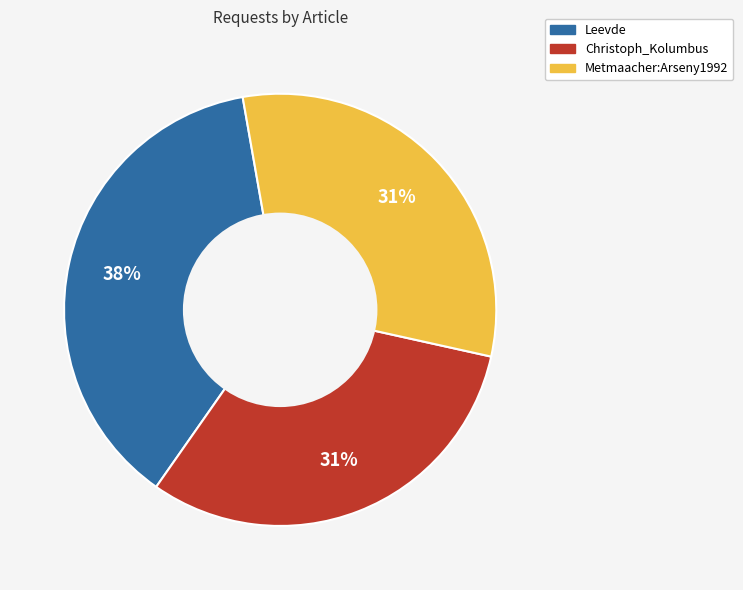

Combined, do Christoph_Kolumbus and Leevde account for over 50%?

Yes